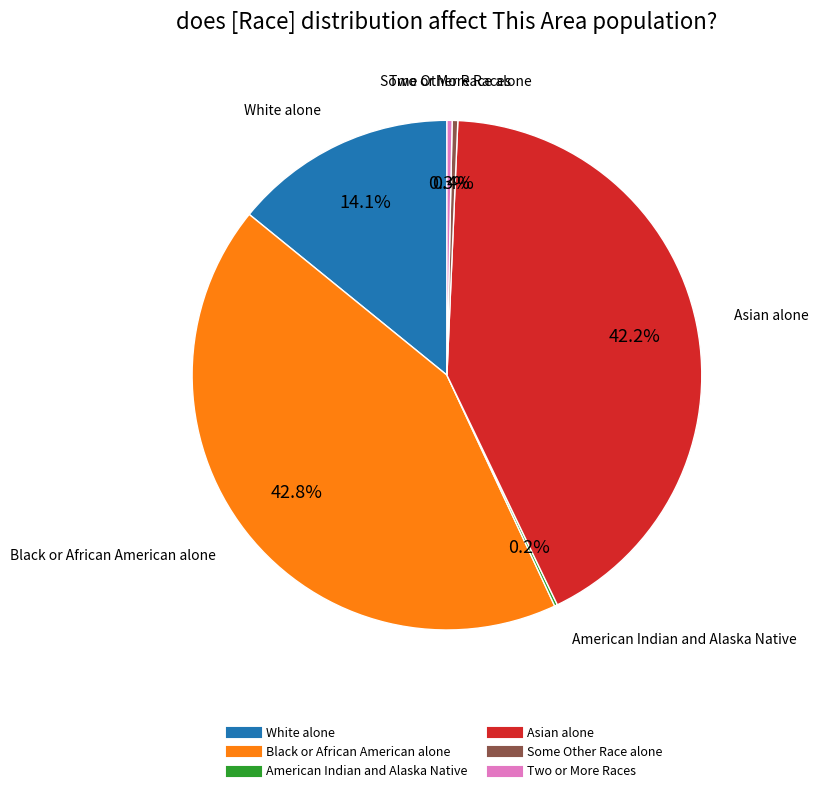

Does any single category account for the majority?

No